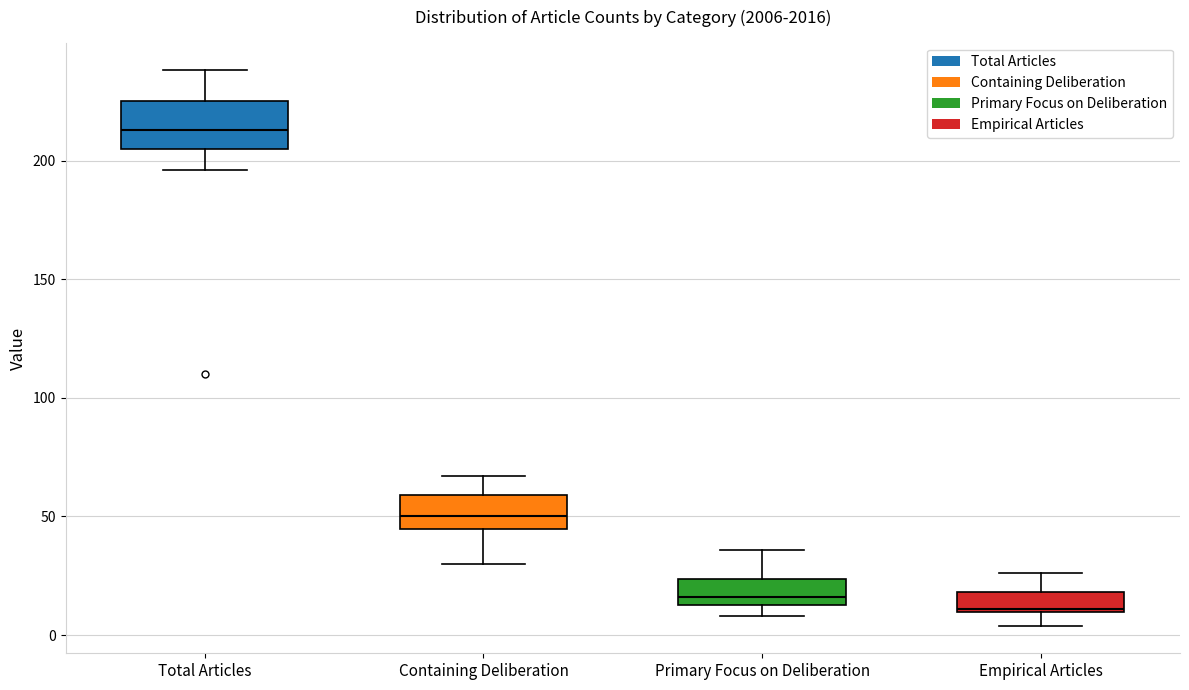

Reading left to right, transcribe this box plot: for each box, give where its median line is, the range the box spans, and where its two whiskers end, as read against the y-axis. The values are not printed on the chart, so give them approximately, as read against the axis.

Total Articles: median 215, box 205 to 225, whiskers 195 to 240
Containing Deliberation: median 50, box 45 to 60, whiskers 30 to 65
Primary Focus on Deliberation: median 15 (just above the box's lower edge), box 15 to 25, whiskers 10 to 35
Empirical Articles: median 10, box 10 to 20, whiskers 5 to 25